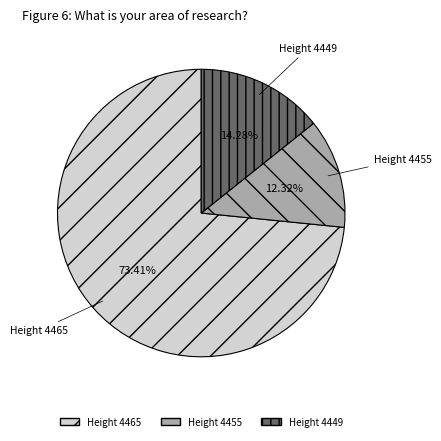

Rank the categories by value from lowest to highest.

Height 4455, Height 4449, Height 4465